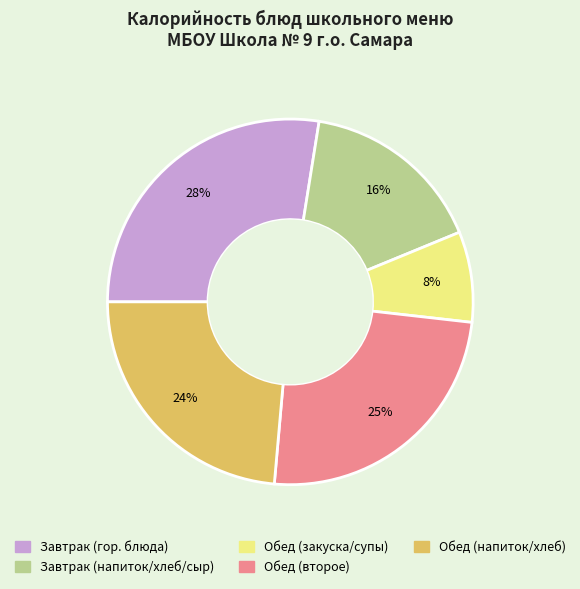

Is there any slice that represents more than half of the pie?

No